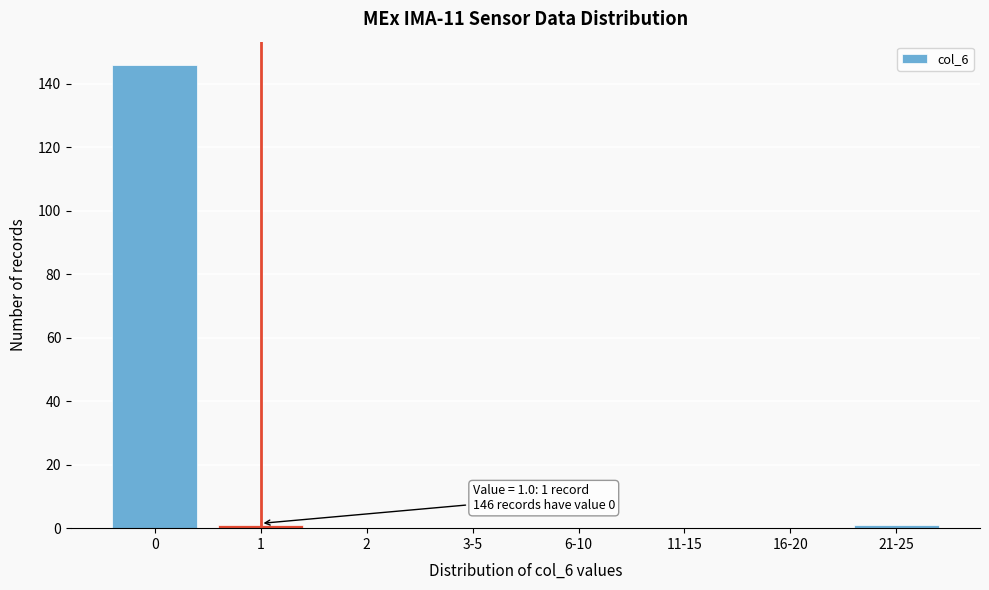

Reading right to left, transcribe all the data shown in this chart.

21-25=1	16-20=0	11-15=0	6-10=0	3-5=0	2=0	1=1	0=146